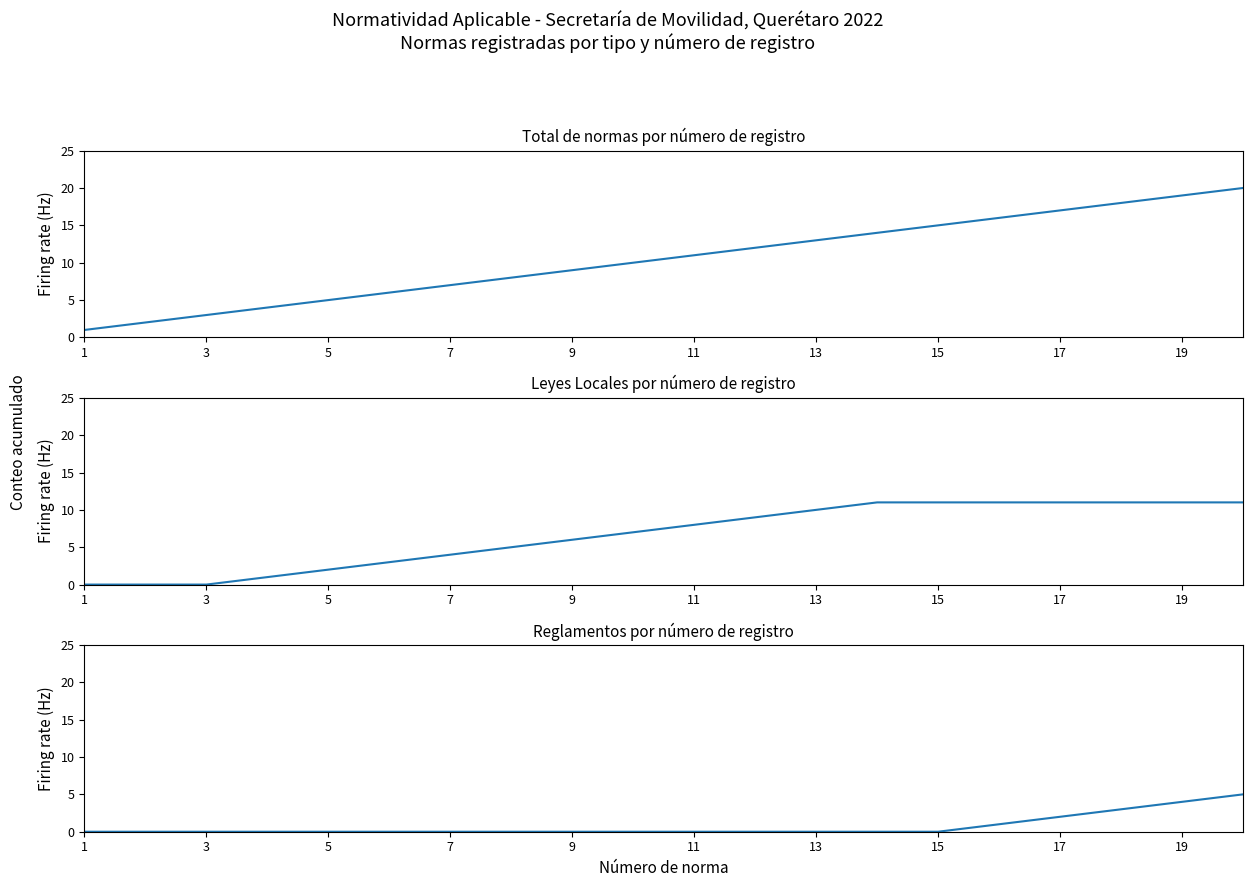

True or false: Total de normas and Reglamentos intersect in this chart.

False